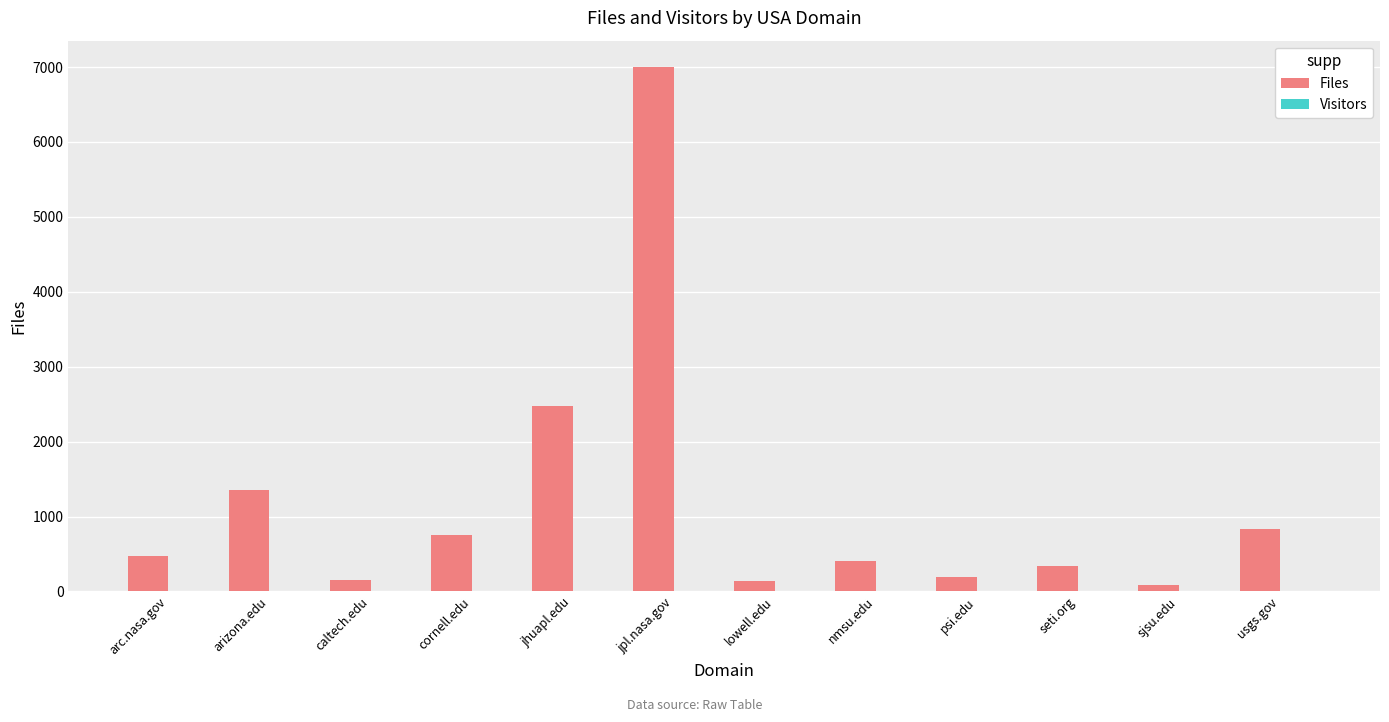

True or false: Files has a value of 1352 at arizona.edu.

True